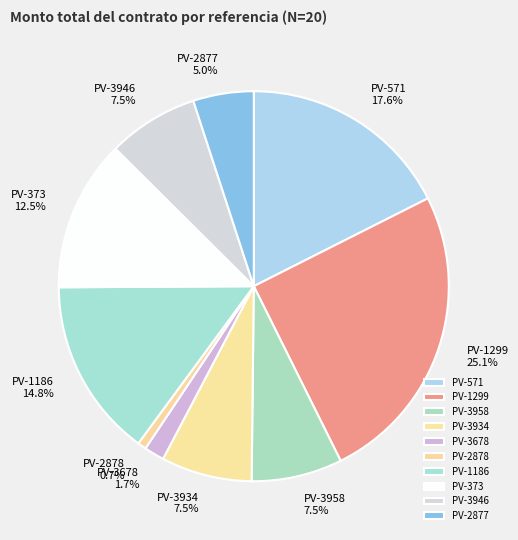

Is it true that PV-1299 is 38% of the pie?

False